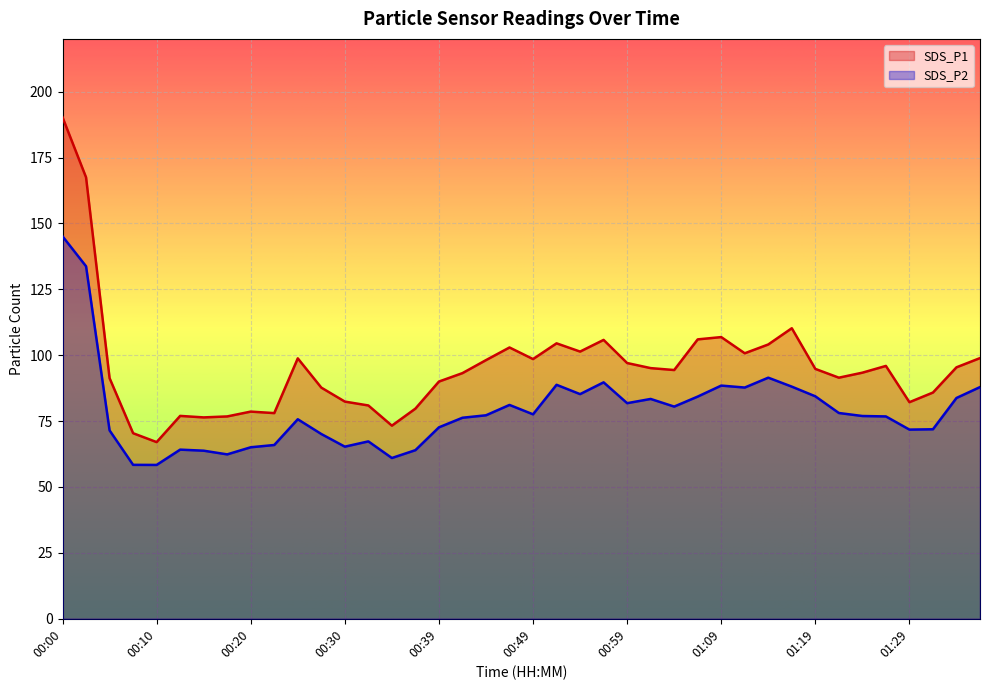

What are all the series names shown in the legend?

SDS_P1, SDS_P2